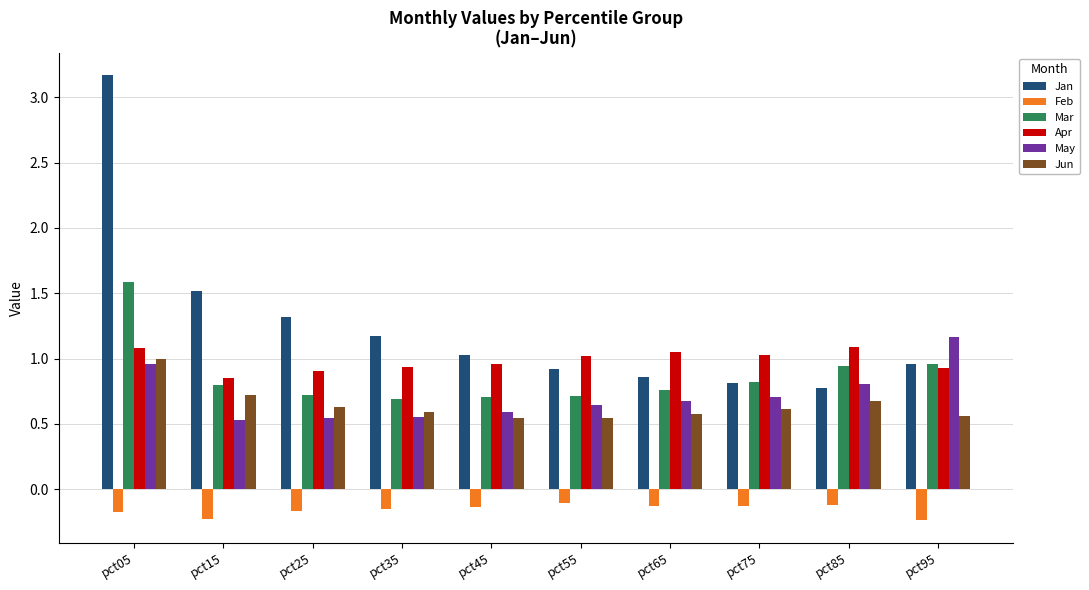

Which label corresponds to the largest value in the chart?

pct05